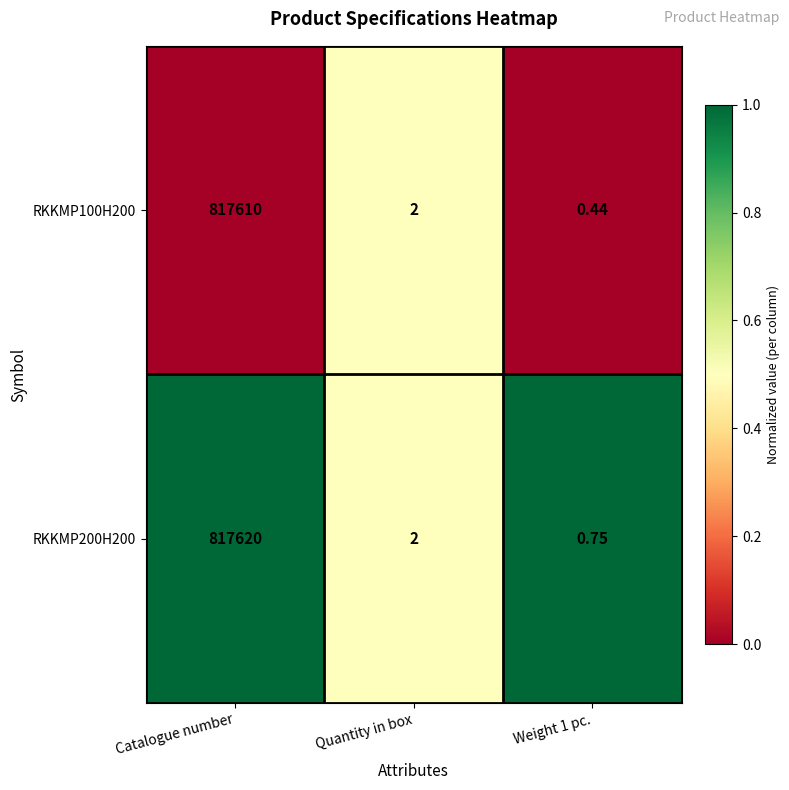

At which label does RKKMP200H200 first exceed 2?

Catalogue number